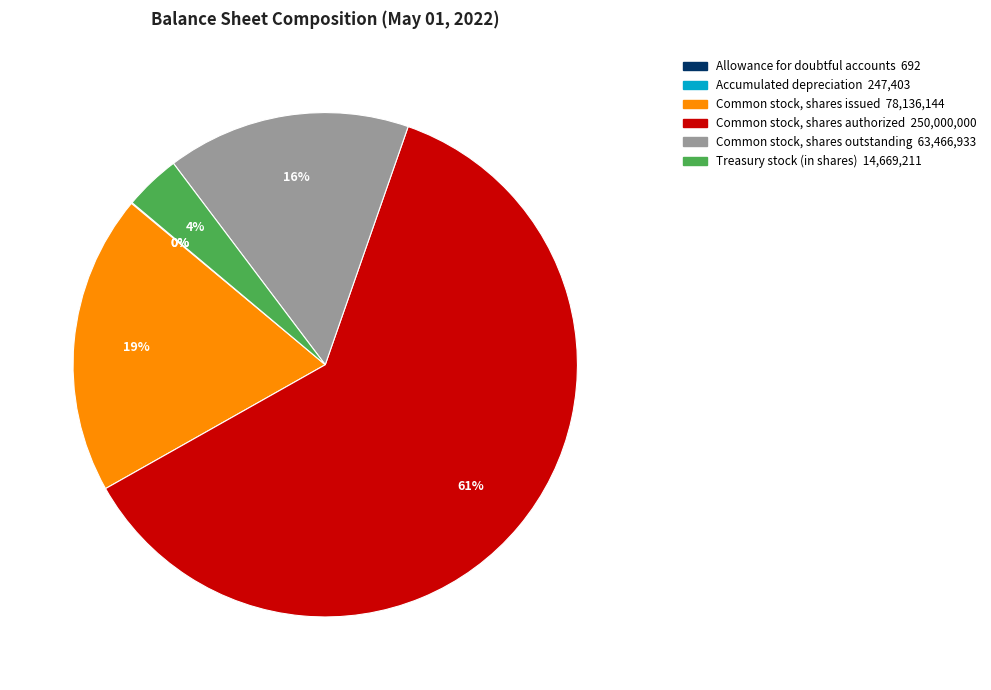

Which slice is the largest?

Common stock, shares authorized